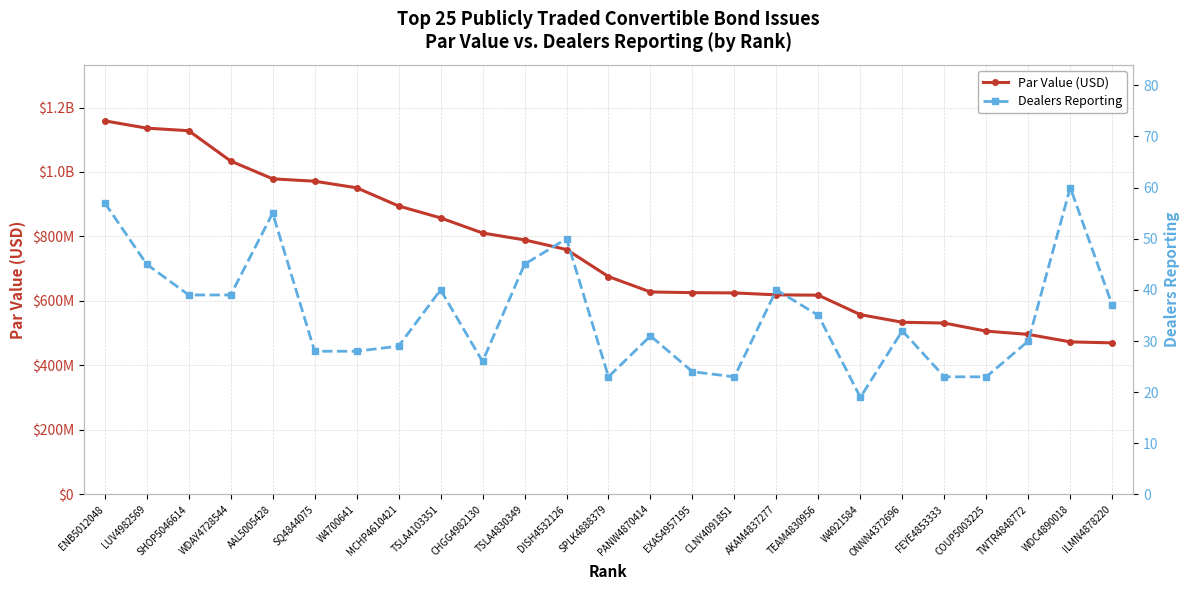

Which series has the largest range (max minus min)?

Par Value (USD)